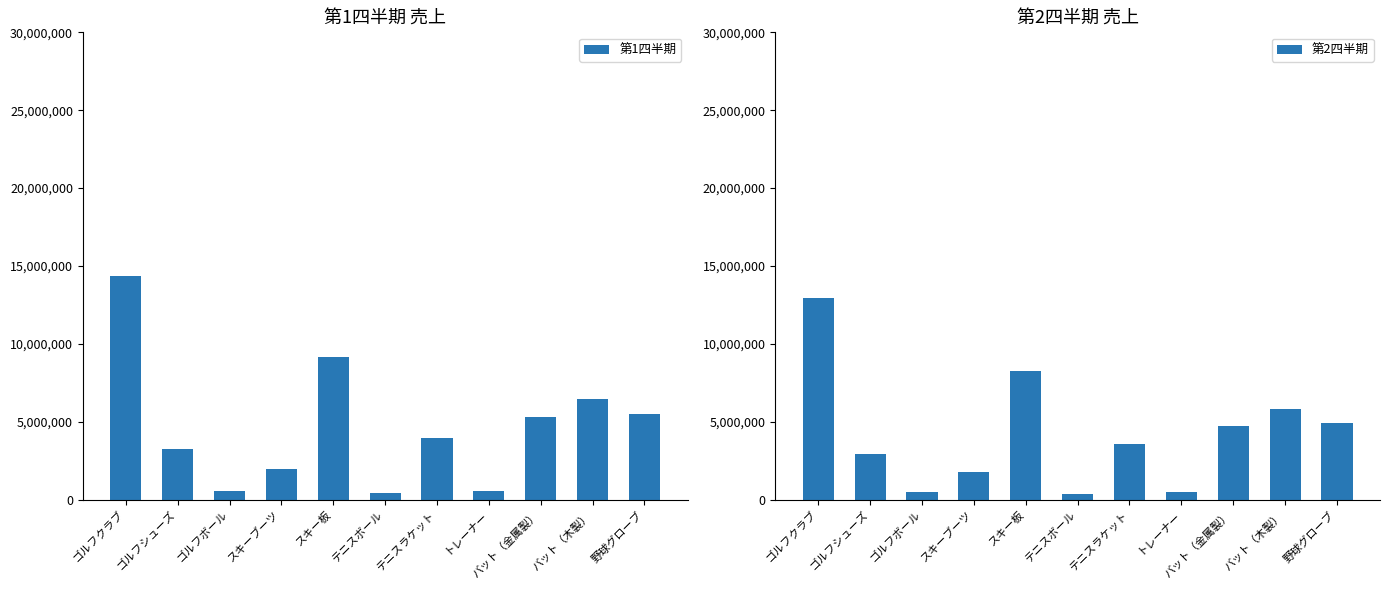

True or false: 第1四半期 has a value of 974674 at トレーナー.

False